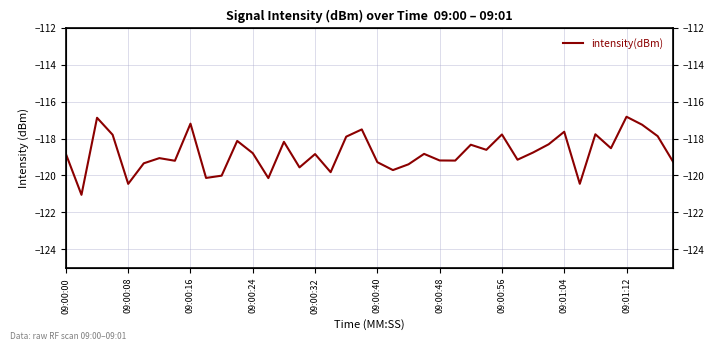

What is the difference between the values at 09:00:40 and 09:01:04?

1.7